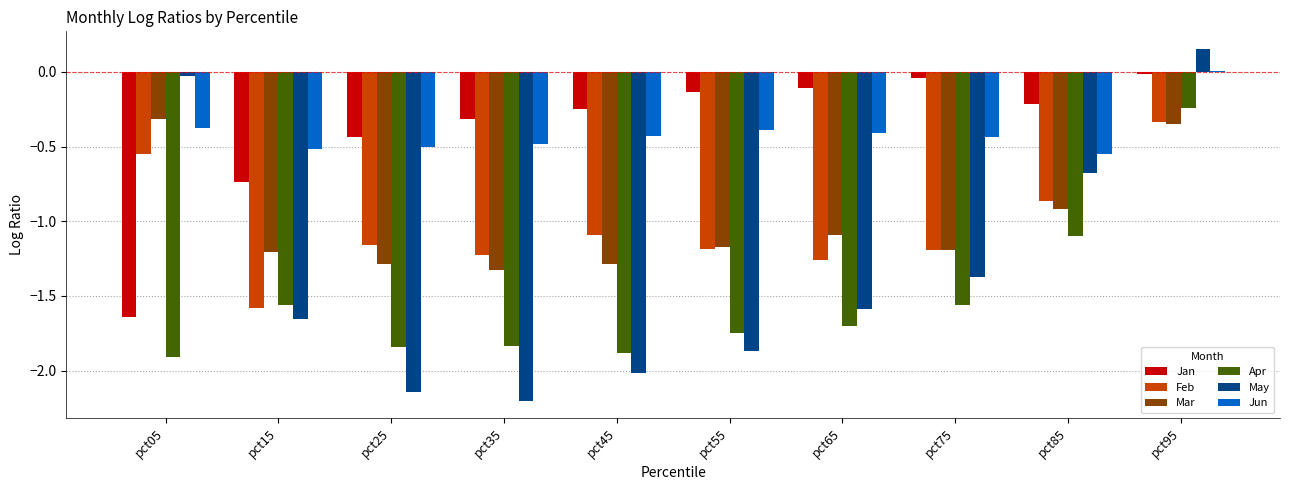

What is the sum of all Jun values?

-4.1